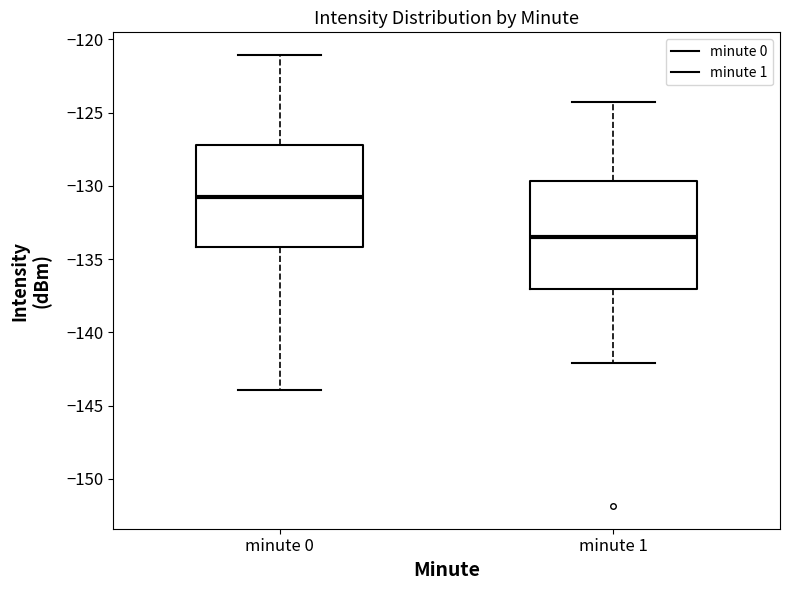

Which box's median line is the highest?

minute 0